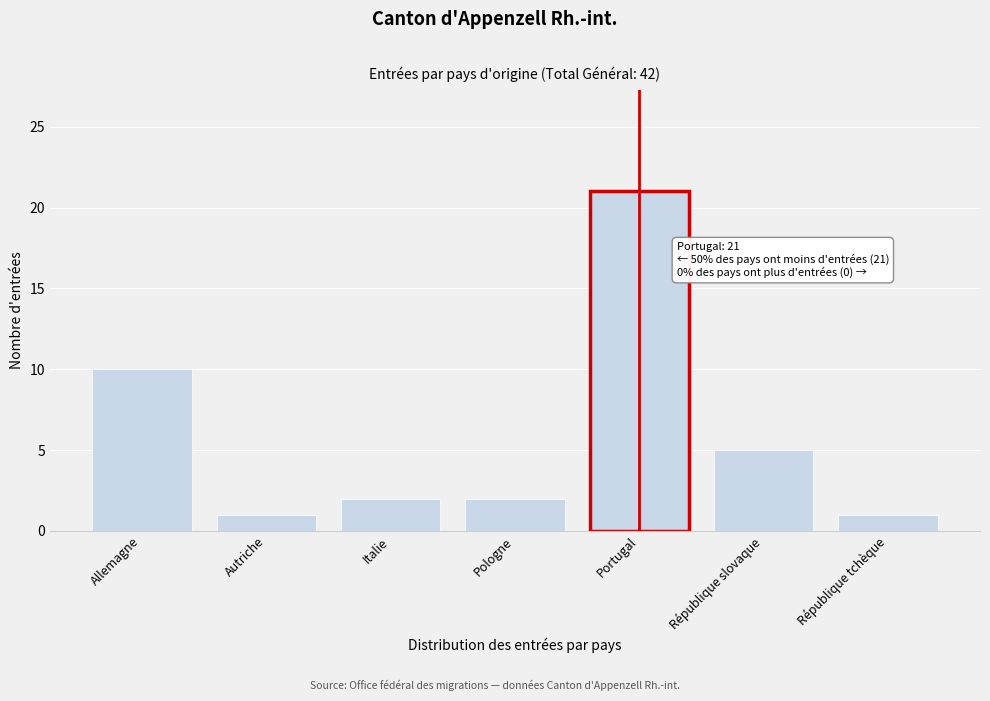

Reading left to right, list all the values displayed in this chart.

10	1	2	2	21	5	1